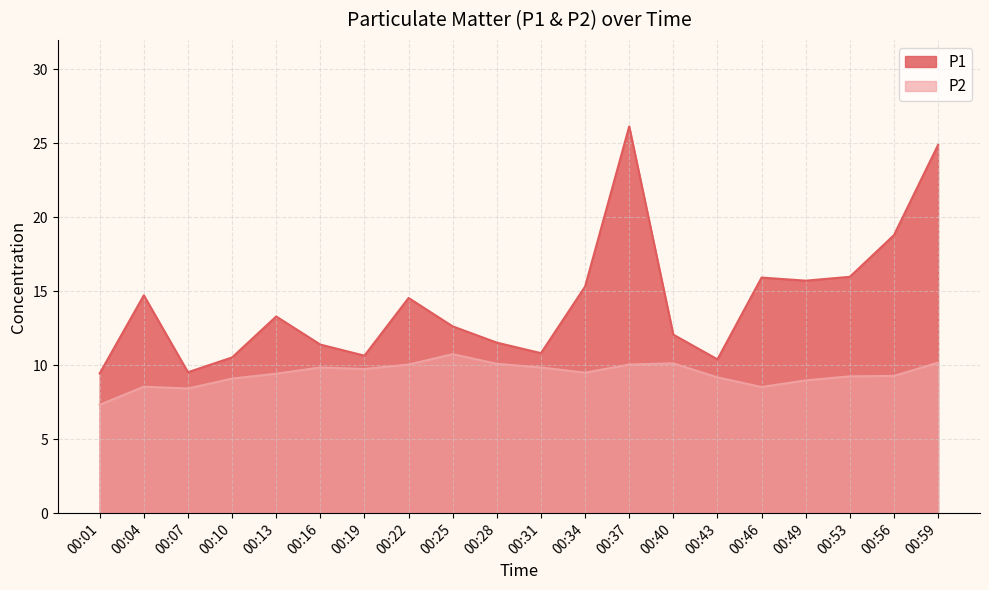

Is the value of P1 at 00:25 greater than the value of P2 at 00:56?

Yes